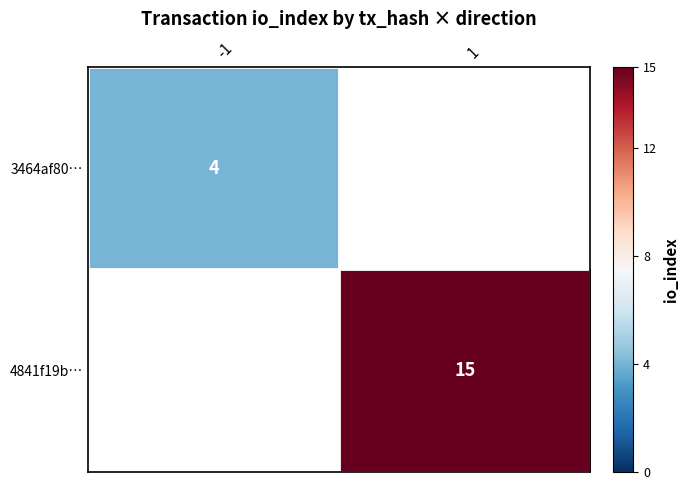

Is it true that 3464af80… equals 4 at -1?

True